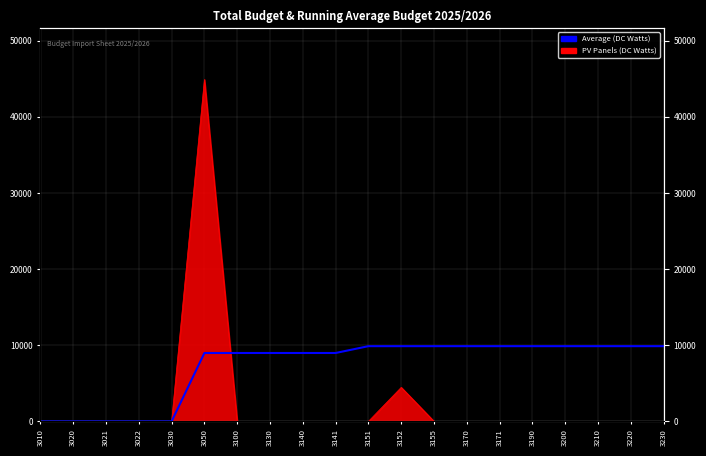

The value at 3200 is 9876. True or false?

True